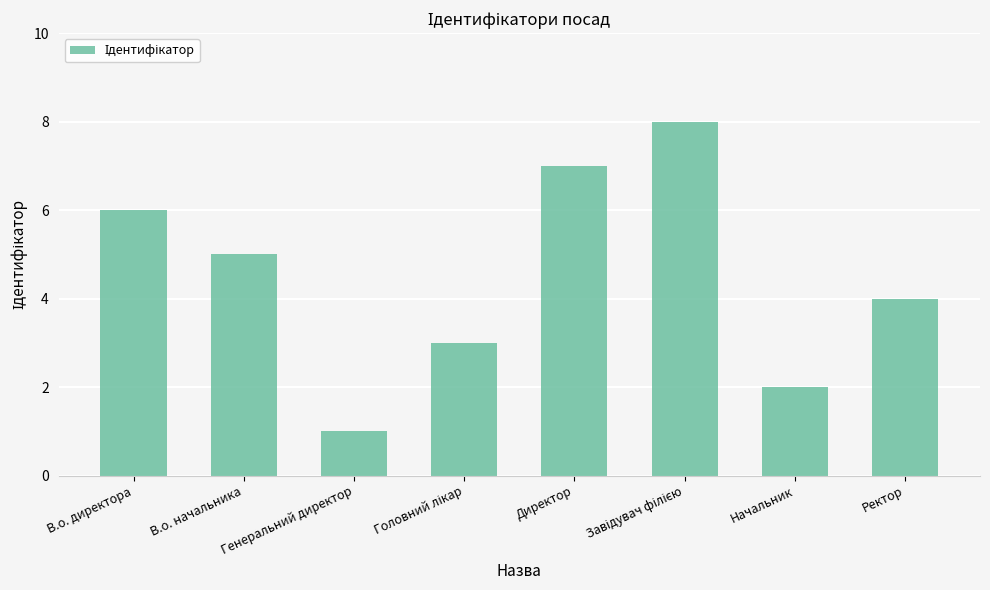

How many distinct data groups are displayed?

1